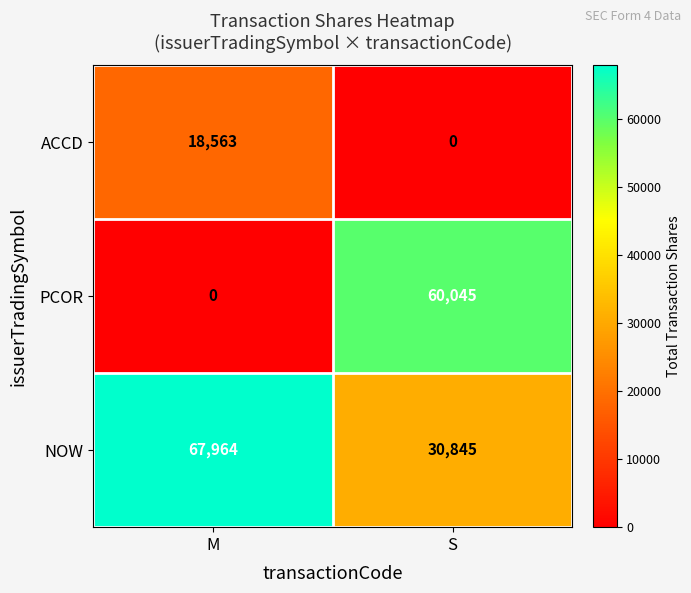

Rank the series by their maximum value, from highest to lowest.

NOW, PCOR, ACCD